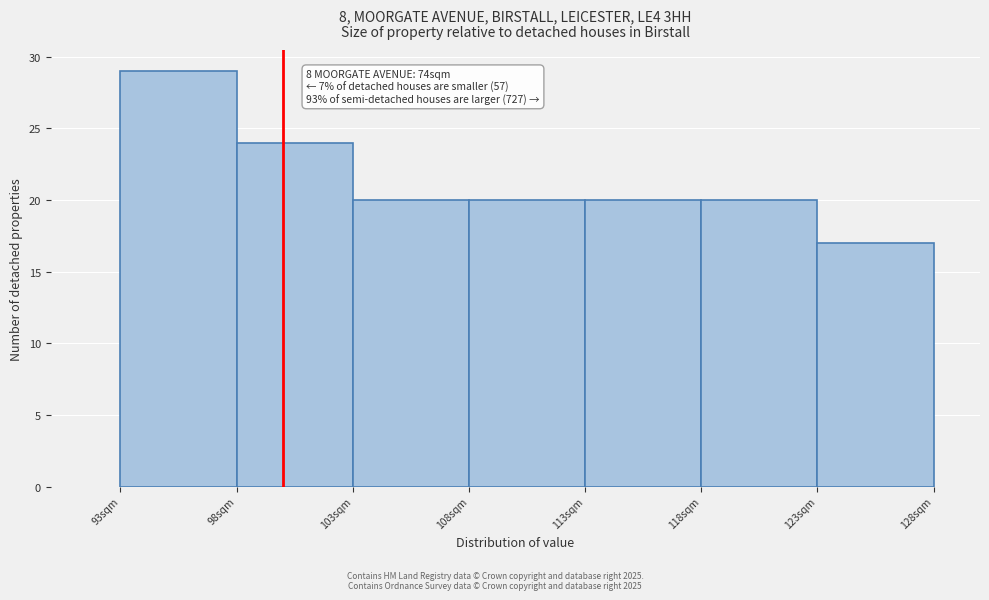

Over which range of the x-axis is the bar tallest?

93 to 98